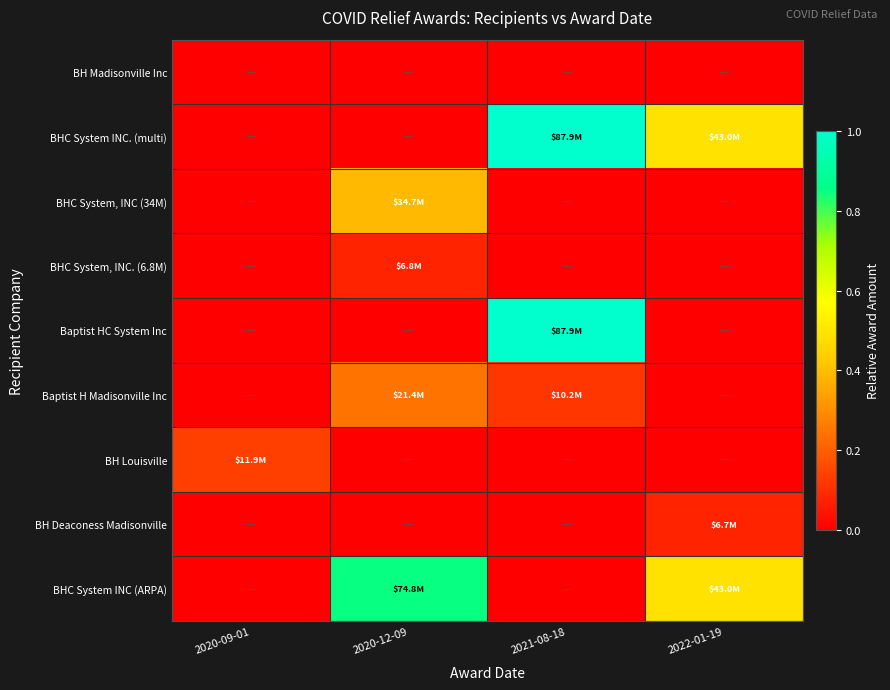

At how many categories does at least one series exceed 0?

4